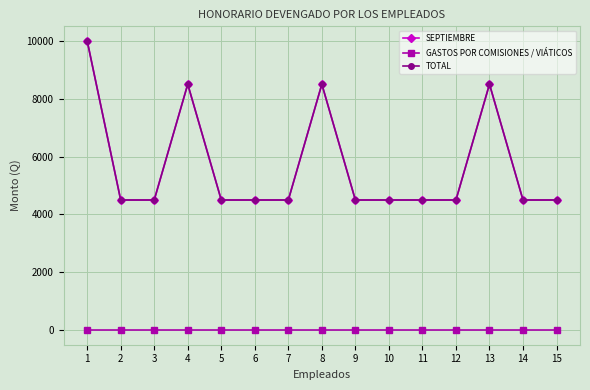

The SEPTIEMBRE series shows 4500 at 12. True or false?

True